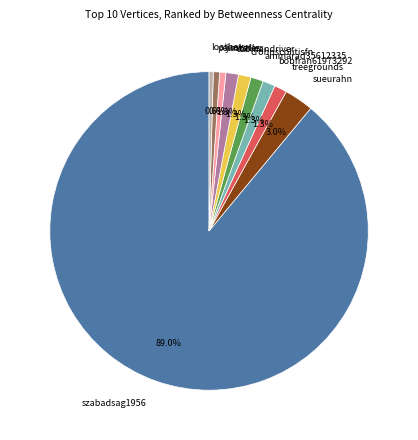

To the nearest percent, what is the average slice percentage?

10%